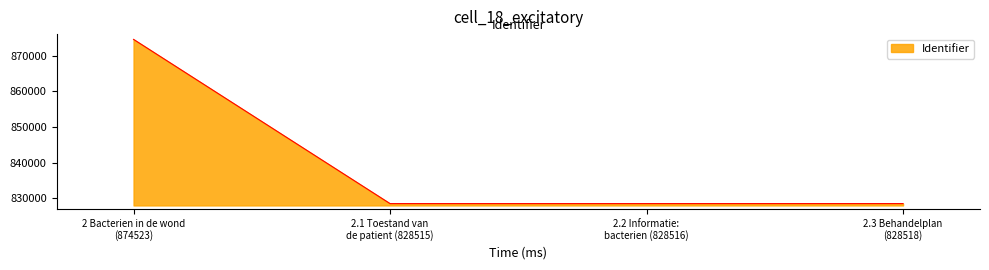

What is the maximum value shown in the chart?

874523